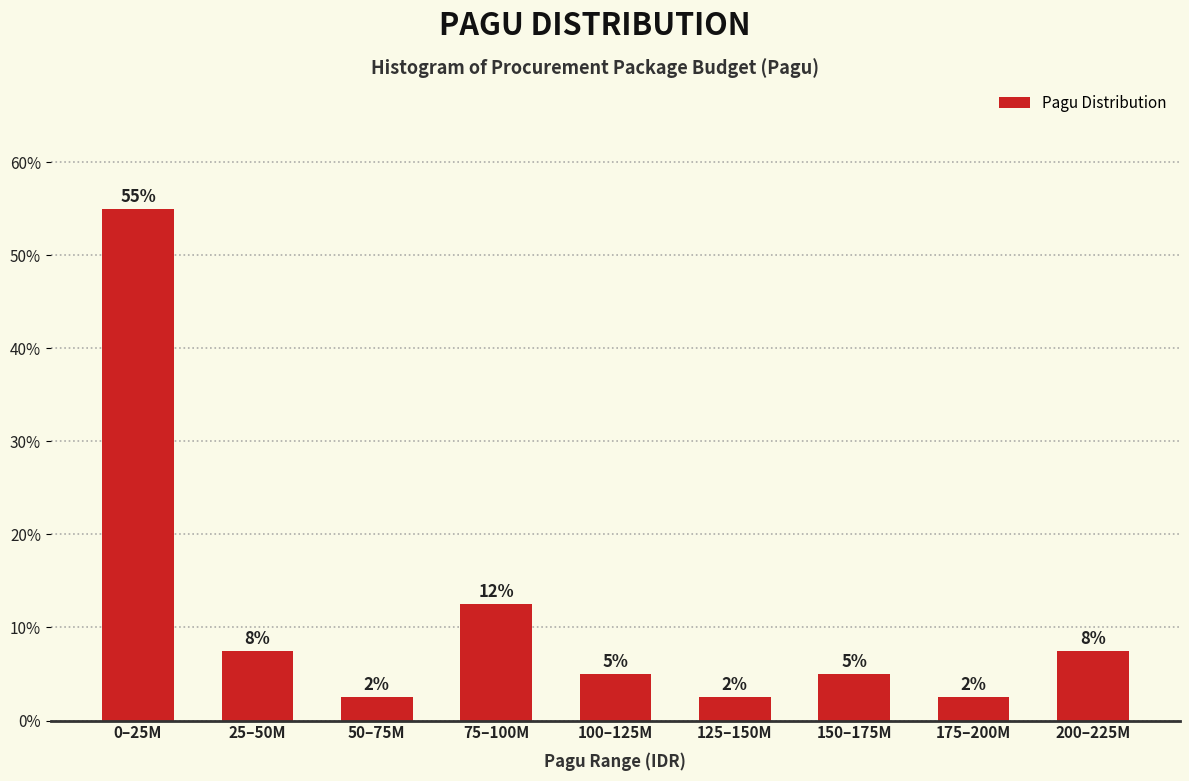

How many bars are there in total?

9